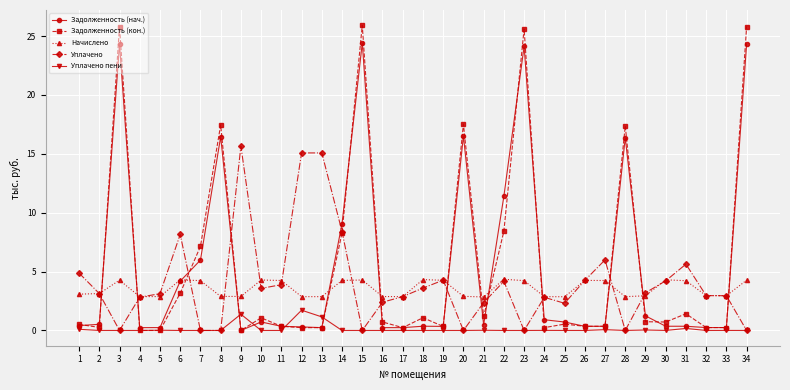

At which category does Задолженность (нач.) reach its first local peak?

3